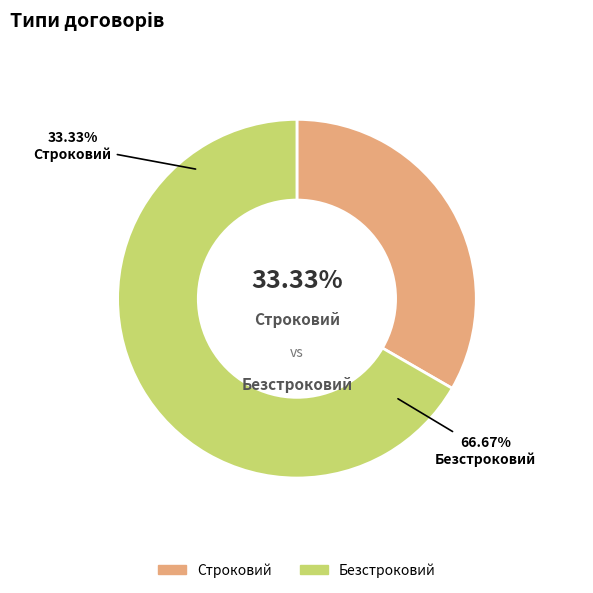

What percentage is the Строковий slice, to the nearest percent?

33%